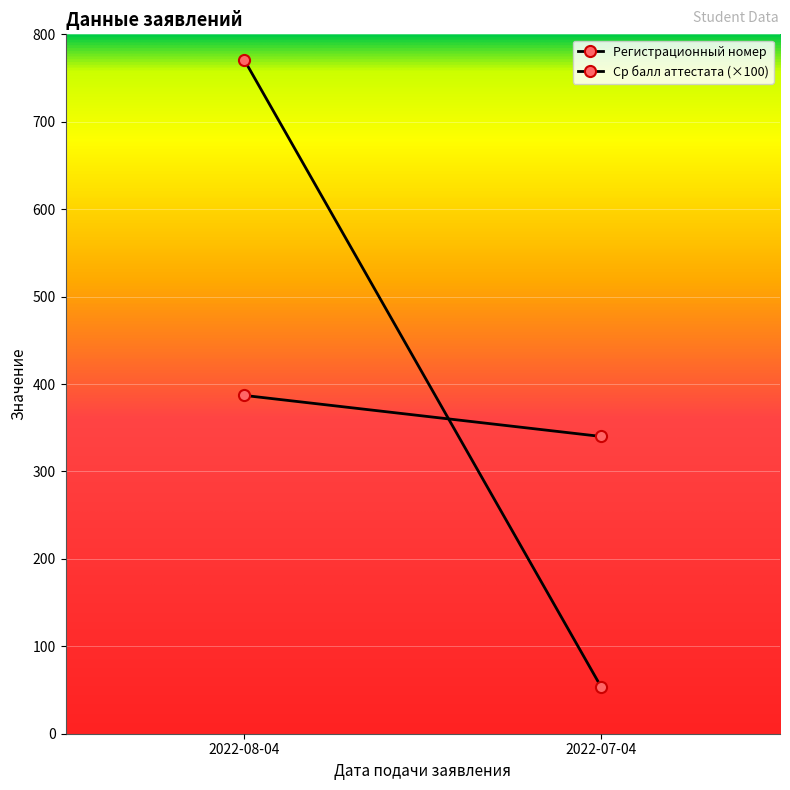

Rank the series by their maximum value, from highest to lowest.

Регистрационный номер, Ср балл аттестата